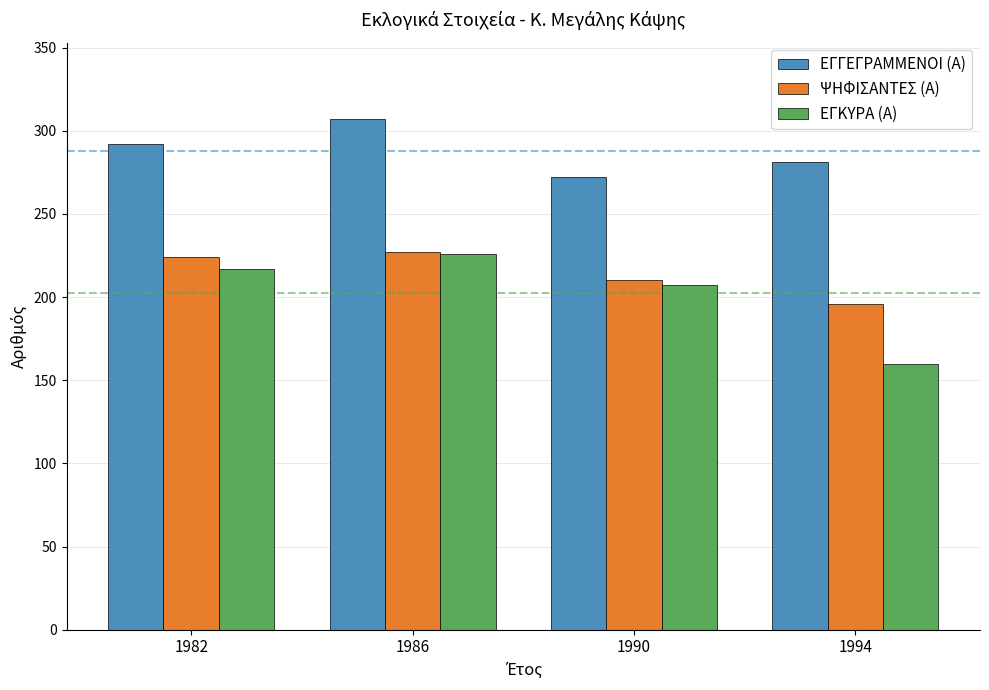

What is the sum of all ΕΓΓΕΓΡΑΜΜΕΝΟΙ (Α) values?

1152